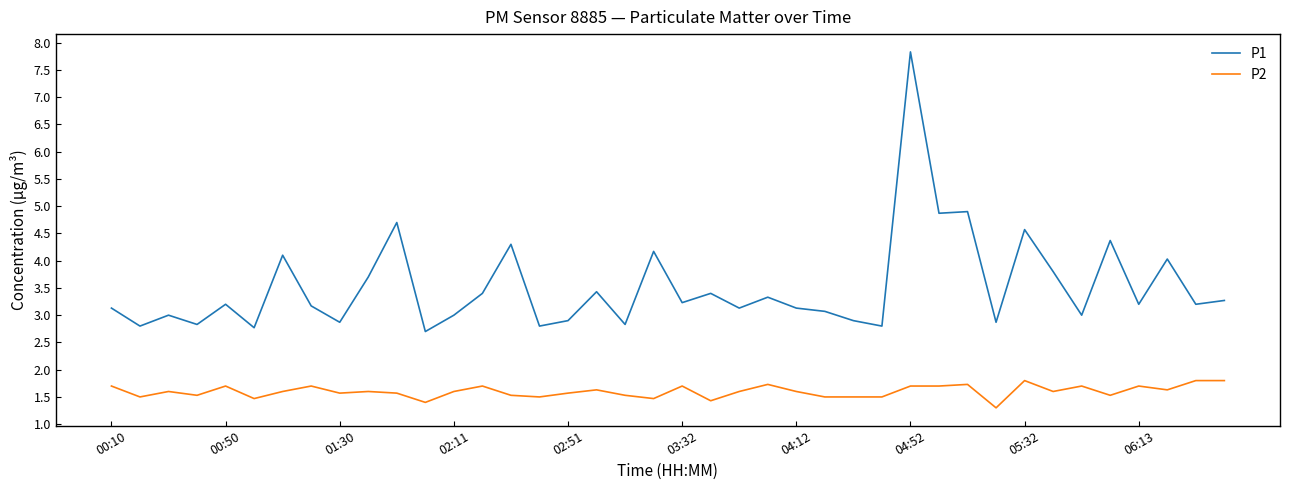

How many lines are shown in the chart?

2